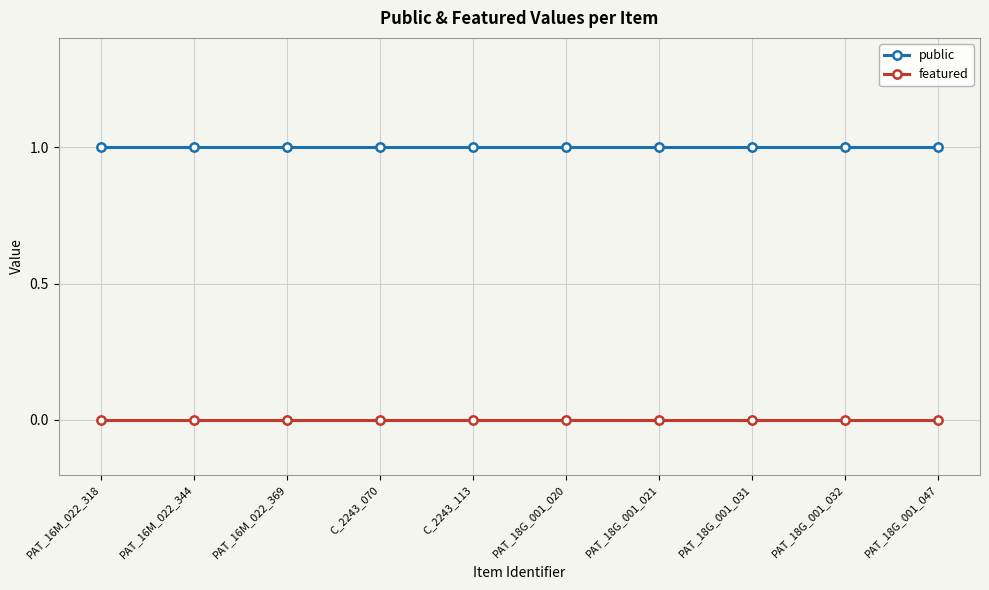

Reading left to right, transcribe all the data shown in this chart.

public: PAT_16M_022_318=1	PAT_16M_022_344=1	PAT_16M_022_369=1	C_2243_070=1	C_2243_113=1	PAT_18G_001_020=1	PAT_18G_001_021=1	PAT_18G_001_031=1	PAT_18G_001_032=1	PAT_18G_001_047=1
featured: PAT_16M_022_318=0	PAT_16M_022_344=0	PAT_16M_022_369=0	C_2243_070=0	C_2243_113=0	PAT_18G_001_020=0	PAT_18G_001_021=0	PAT_18G_001_031=0	PAT_18G_001_032=0	PAT_18G_001_047=0